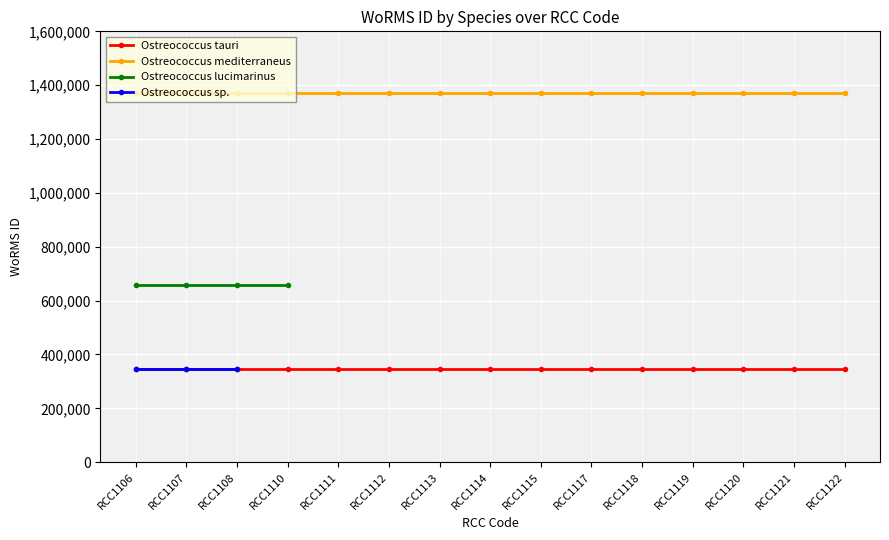

The value of Ostreococcus tauri at RCC1119 is 557462. True or false?

False